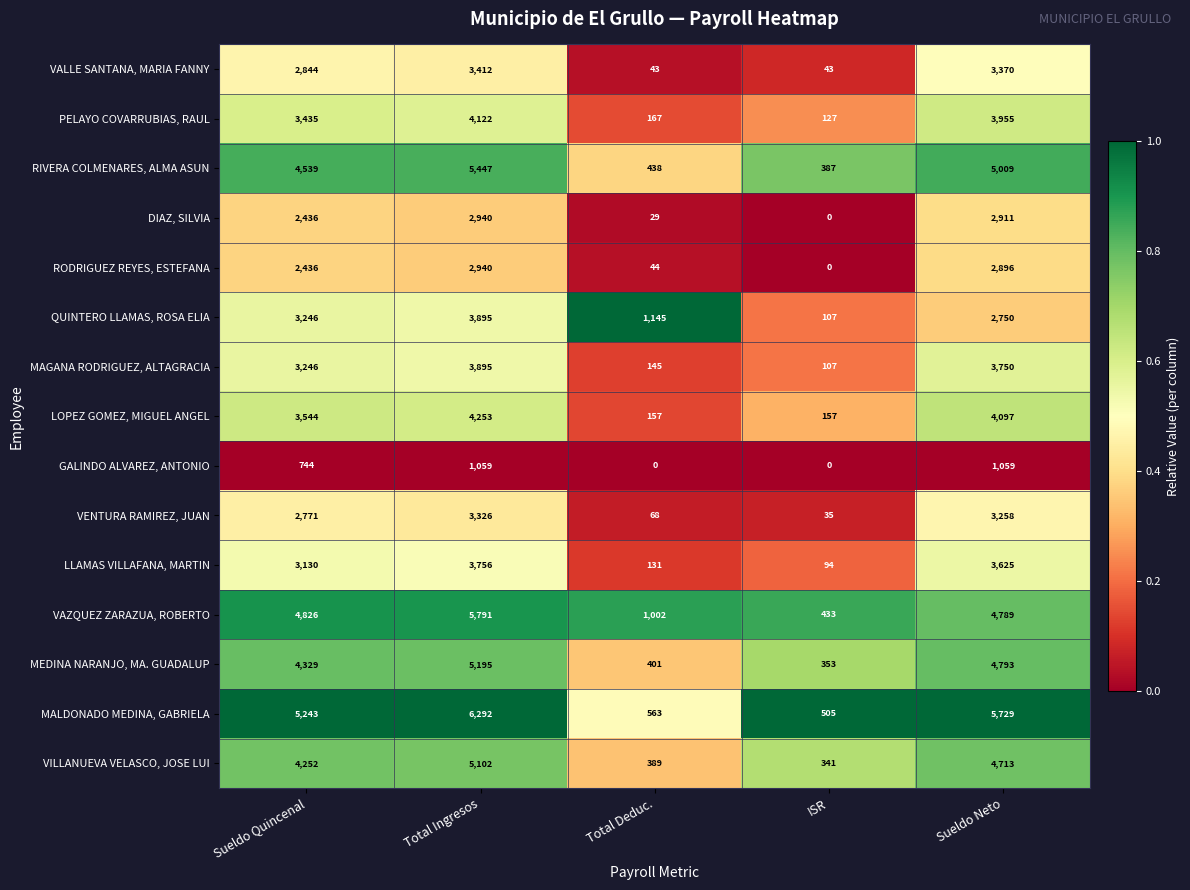

Rank the categories by QUINTERO LLAMAS, ROSA ELIA value from highest to lowest.

Total Ingresos, Sueldo Quincenal, Sueldo Neto, Total Deduc., ISR